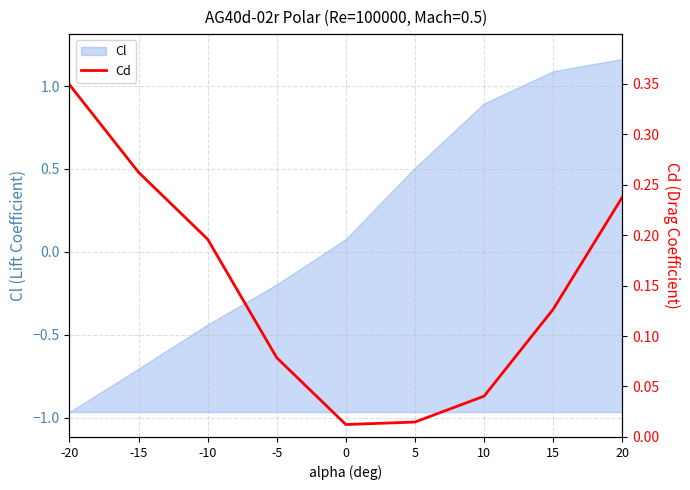

List the labels in order of Cl value, smallest first.

-20, -15, -10, -5, 0, 5, 10, 15, 20